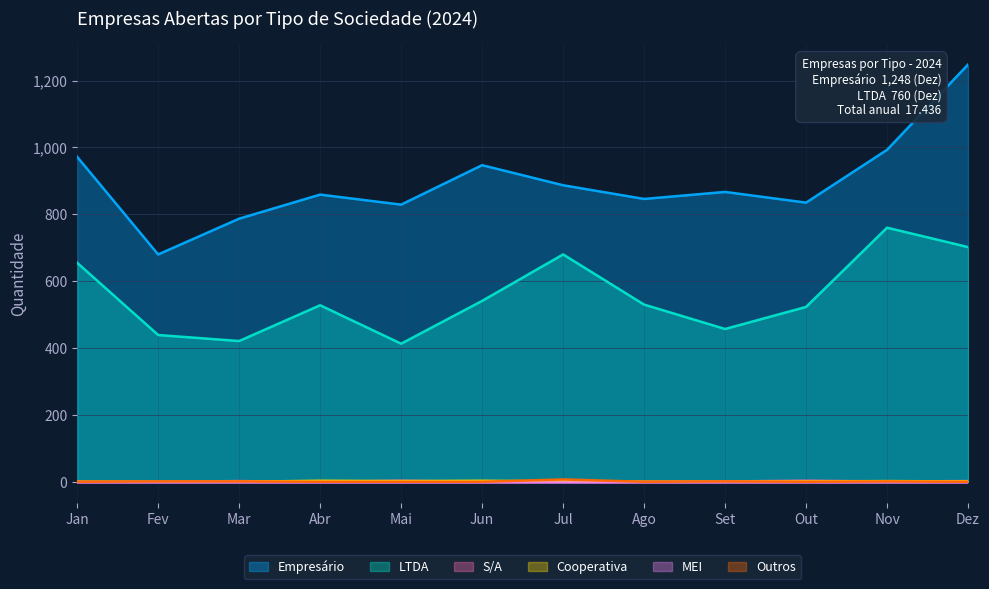

Is the value of S/A at Abr greater than the value of Cooperativa at Ago?

No